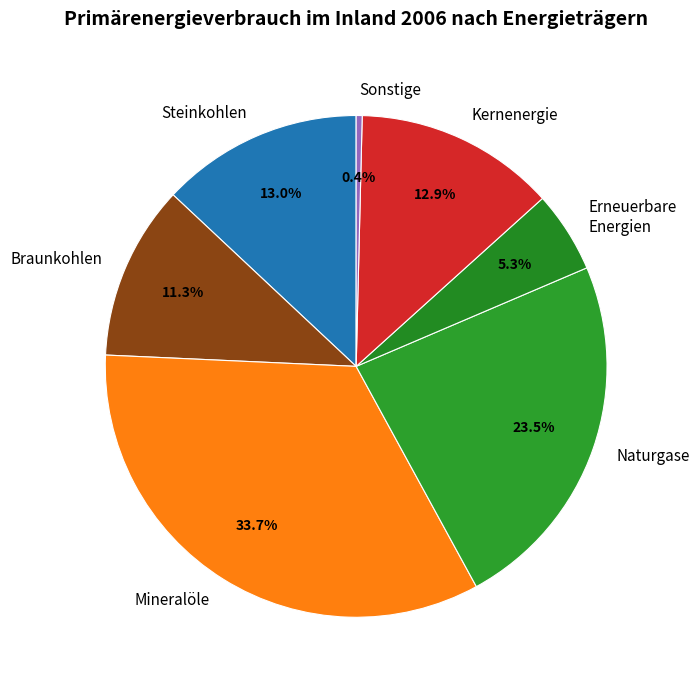

To the nearest percent, what is the combined percentage of Kernenergie and Mineralöle?

47%